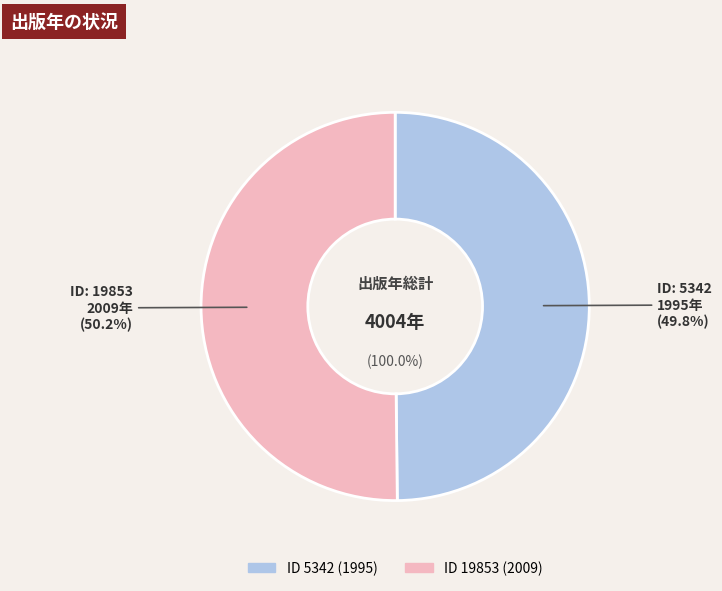

What is the largest slice in the pie chart?

19853